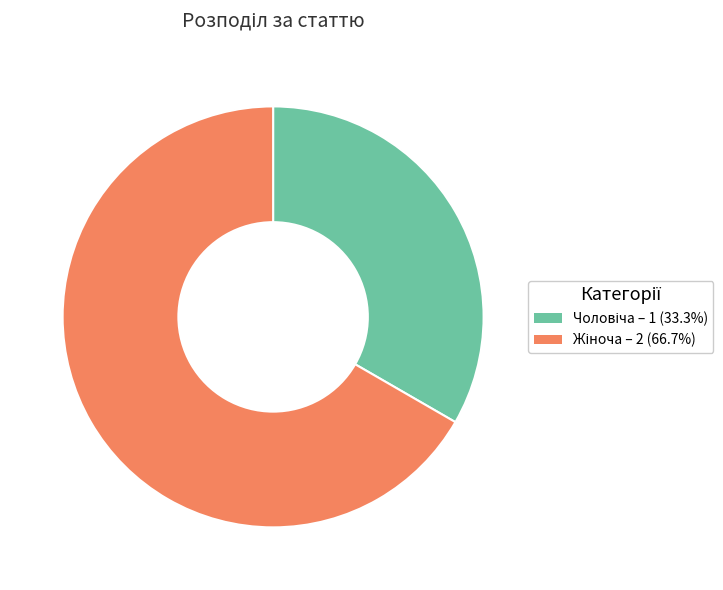

Does any single category account for the majority?

Yes